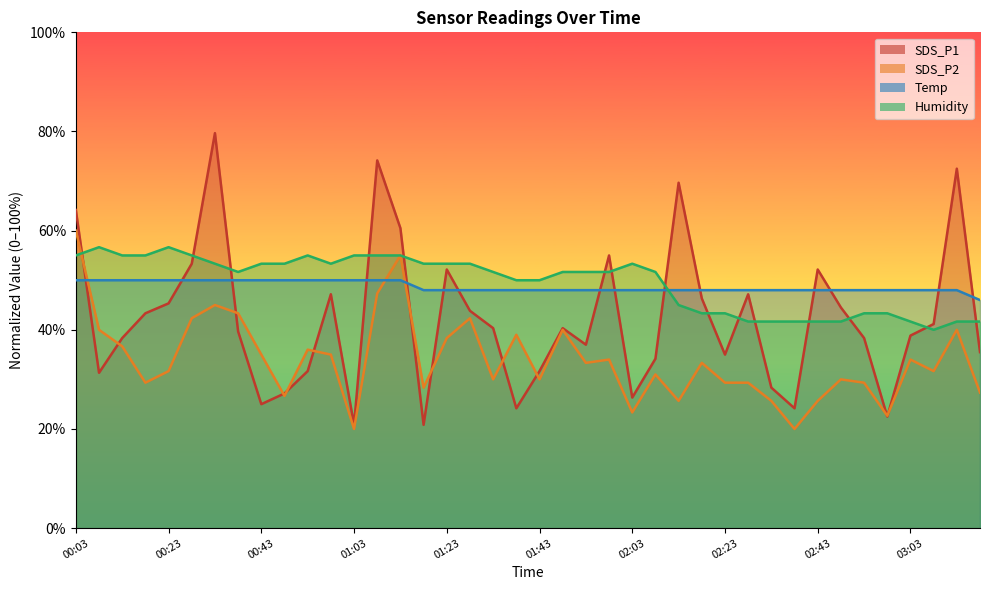

What is the value of the SDS_P2 point at the 30th from the left?

29.3